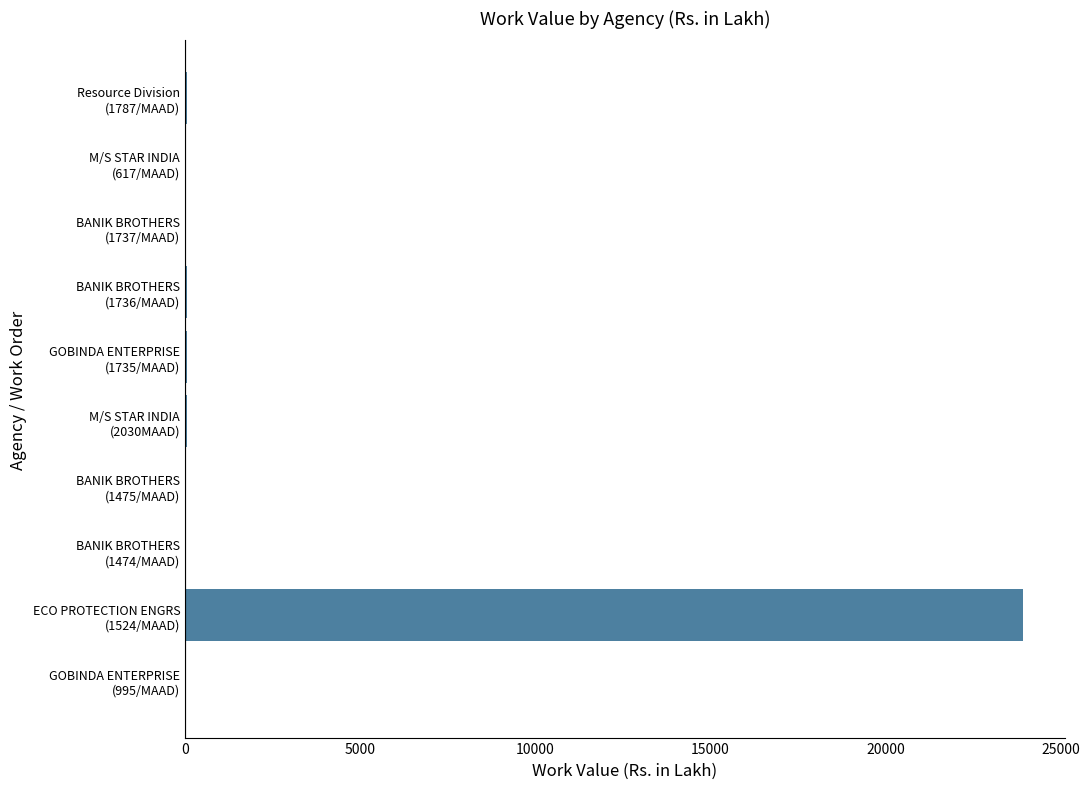

Are the bars horizontal?

Yes